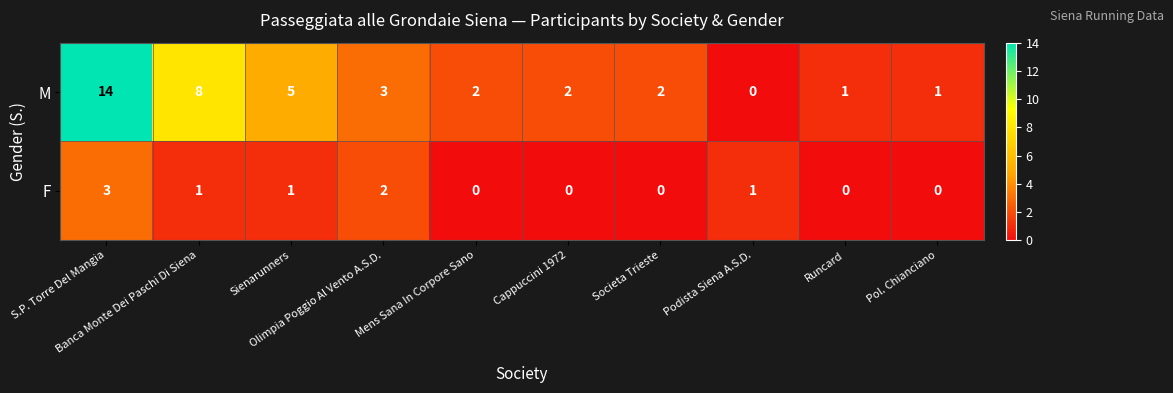

What is the difference between the maximum and minimum values in the M series?

14